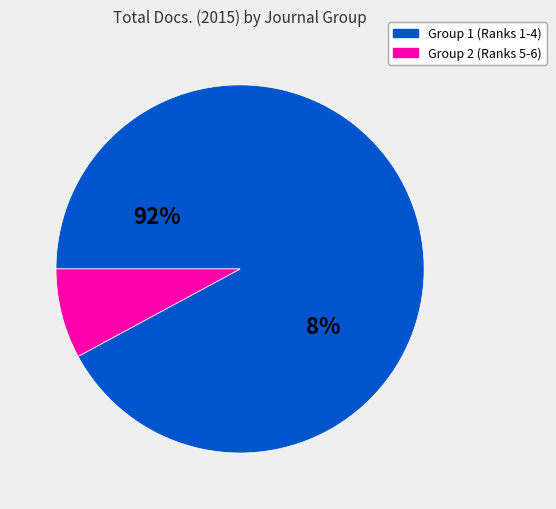

True or false: Servir (Lisbon, Portugal) accounts for 11% of the total.

False